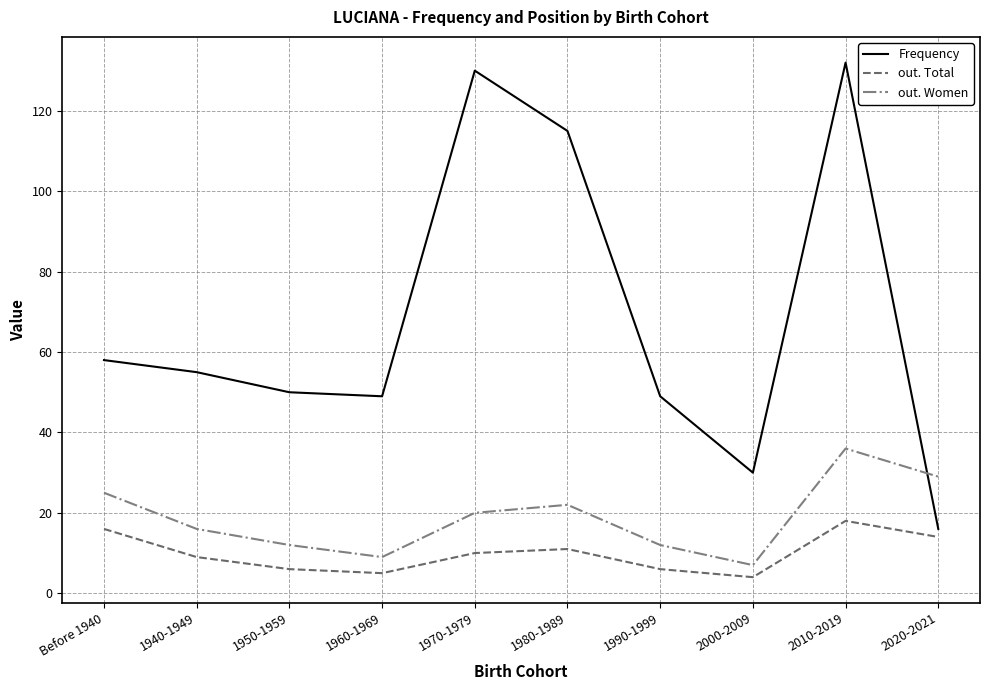

Where does the out. Women series first go above 20?

Before 1940